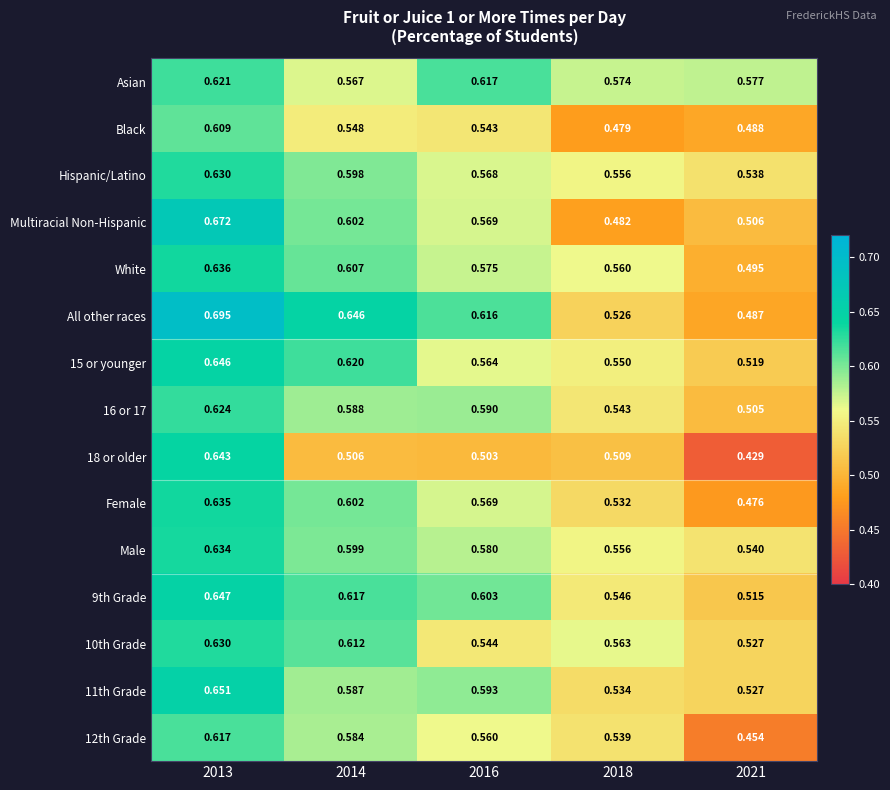

At which category is the sum across all series the highest?

2013